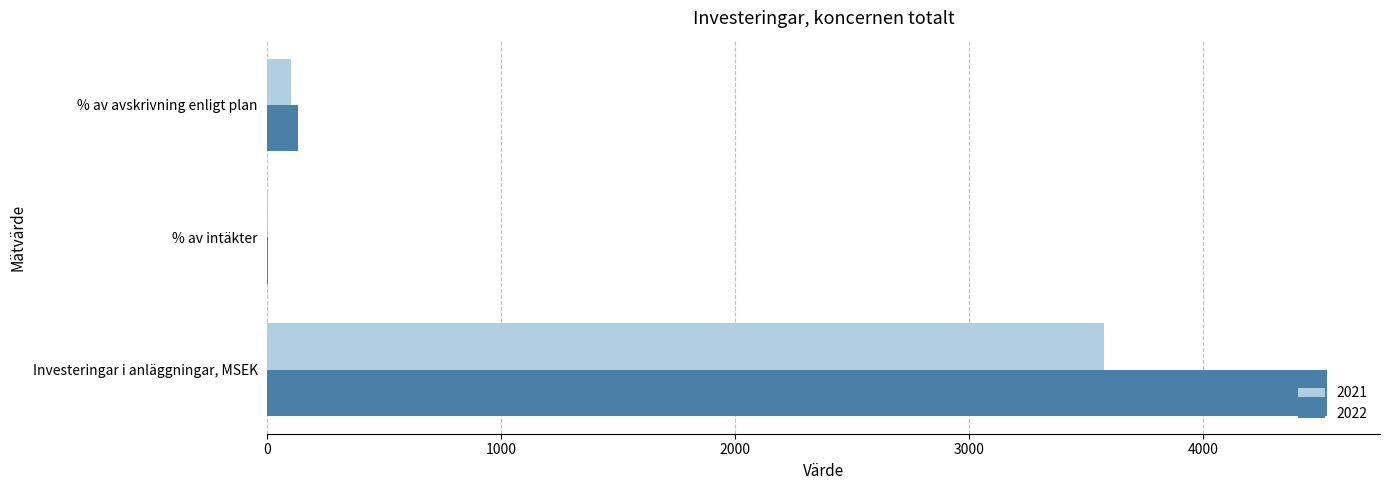

Is it true that 2021 equals 873.2 at Investeringar i anläggningar, MSEK?

False